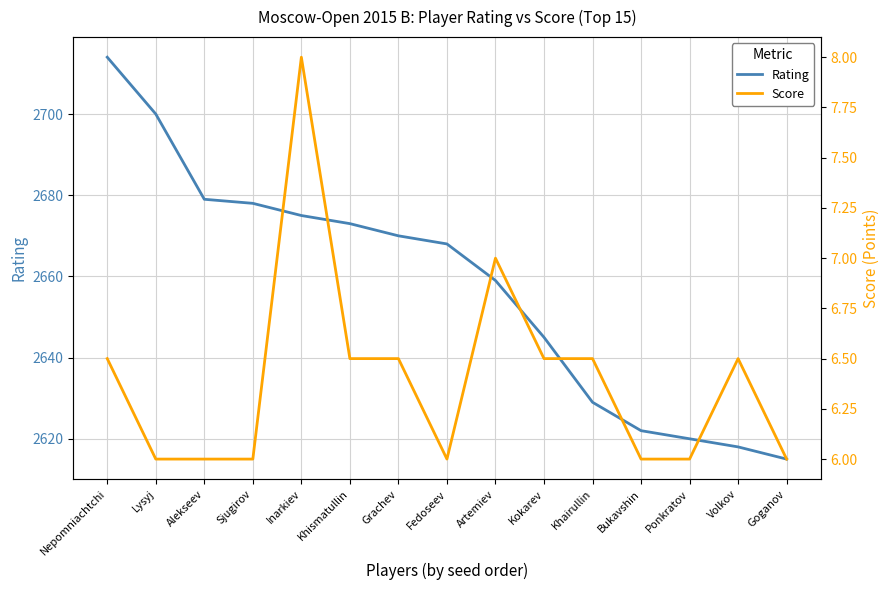

List the labels in order of Rating value, smallest first.

Goganov, Volkov, Ponkratov, Bukavshin, Khairullin, Kokarev, Artemiev, Fedoseev, Grachev, Khismatullin, Inarkiev, Sjugirov, Alekseev, Lysyj, Nepomniachtchi